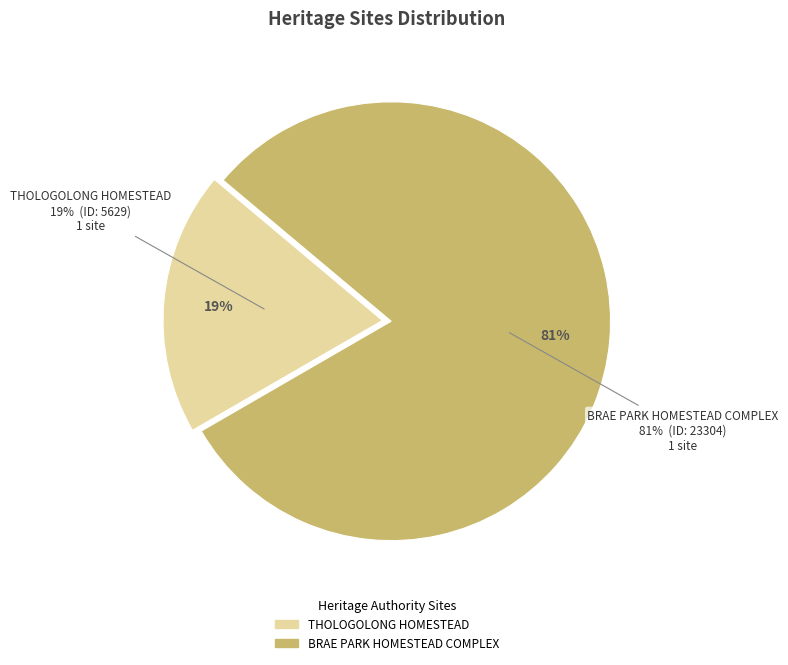

Is there a majority slice in this chart?

Yes